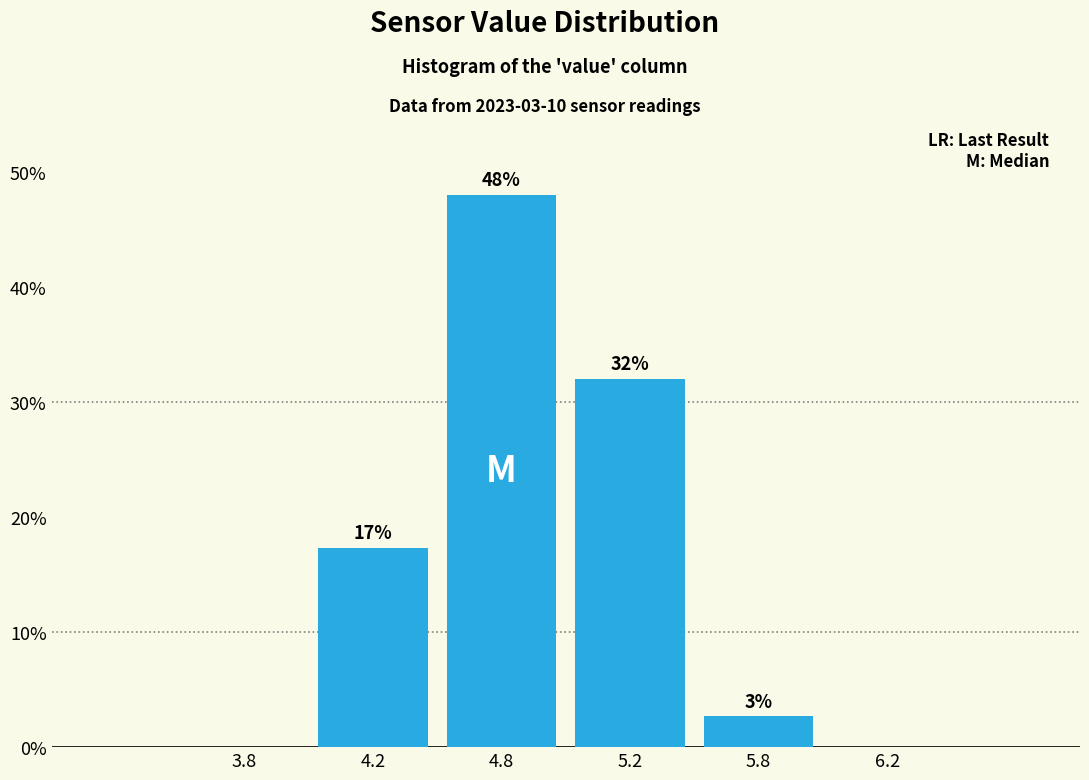

What is the sum of the values at 6.2 and 4.8?

48.0